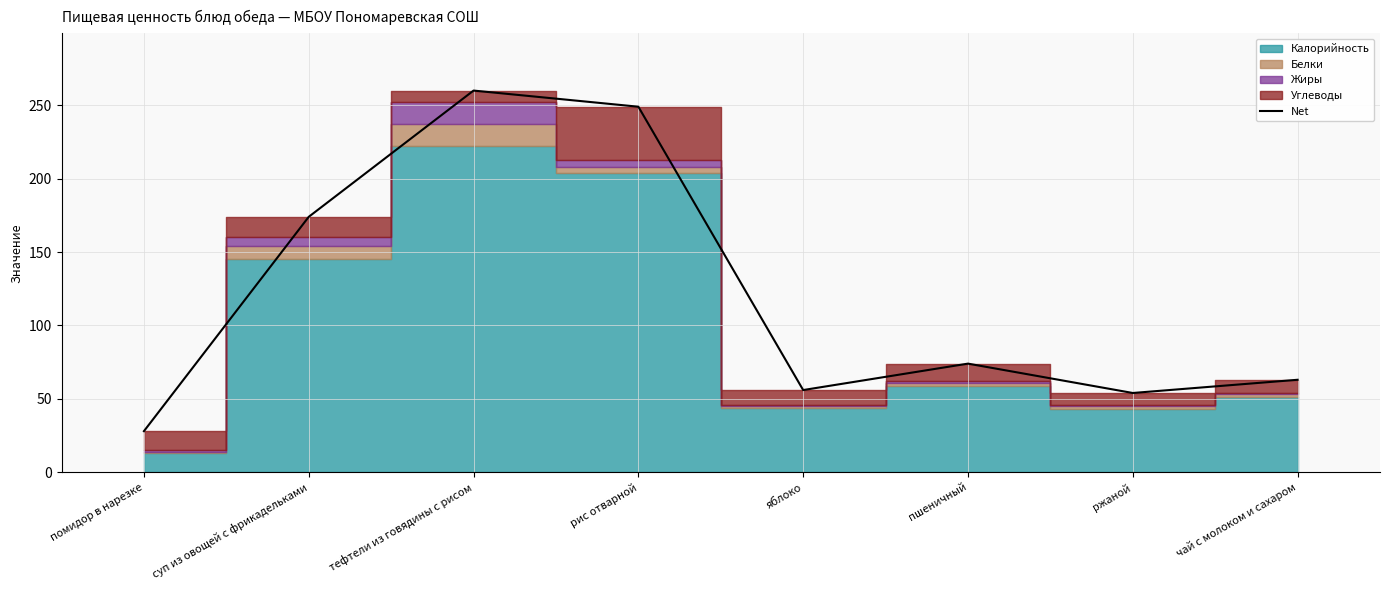

What is the difference between the values at пшеничный and тефтели из говядины с рисом?

186